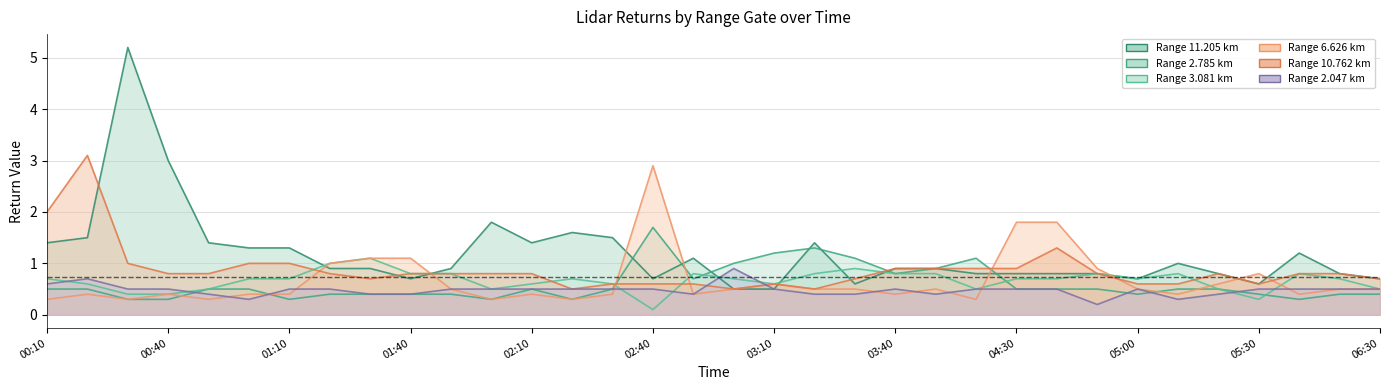

Which series changed the most between 2011/09/24 01:00 and 2011/09/24 06:30?

11.205